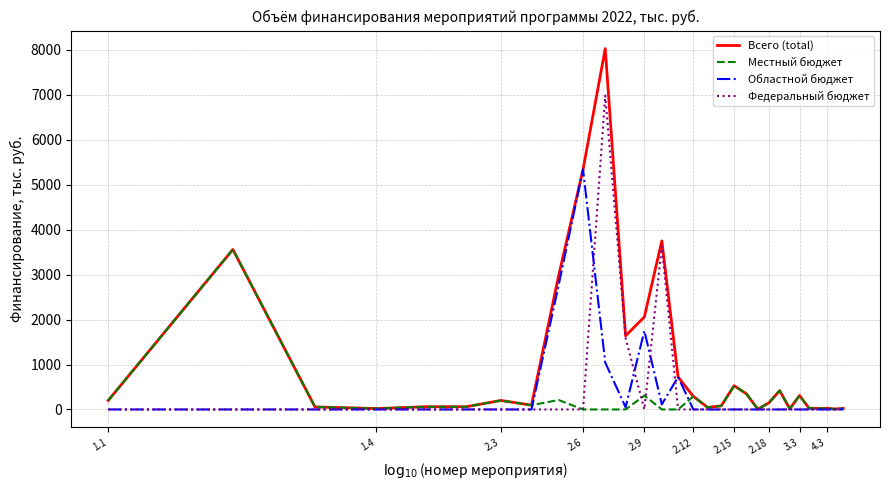

How many lines are shown in the chart?

4